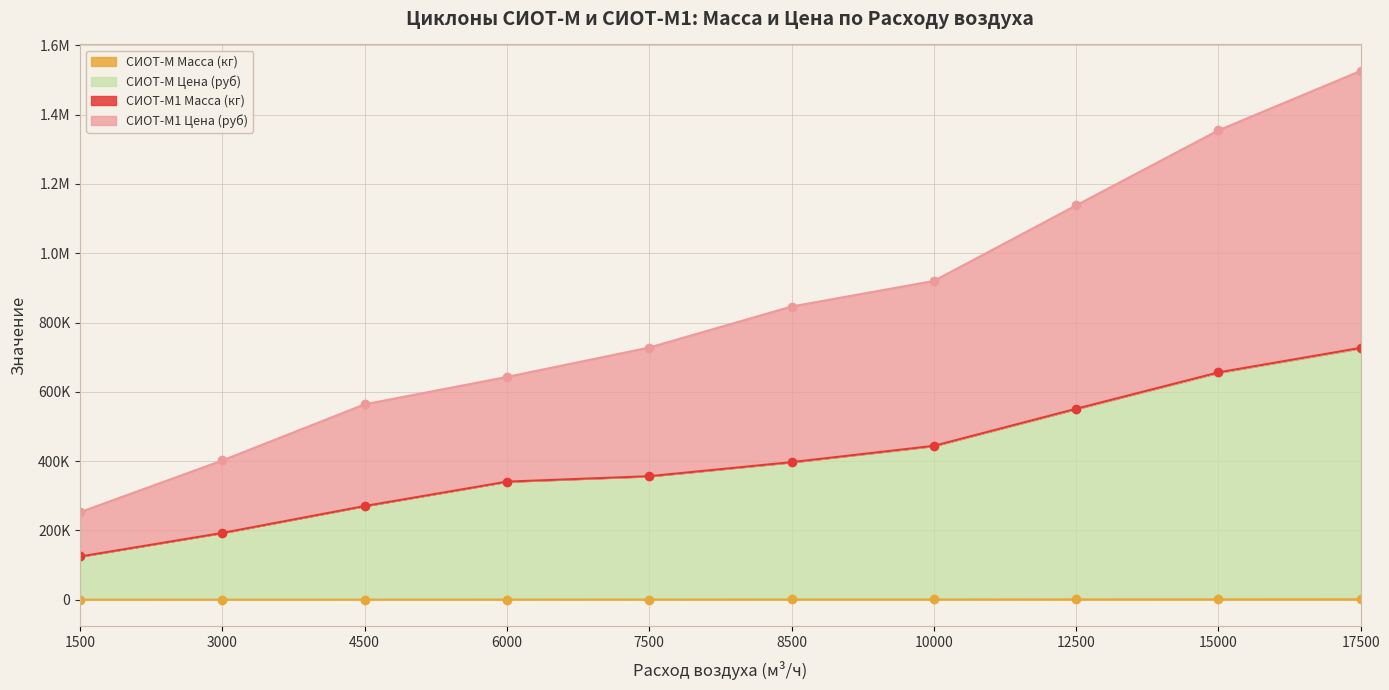

Is it true that СИОТ-М1 Цена (руб) equals 656077 at 15000?

True